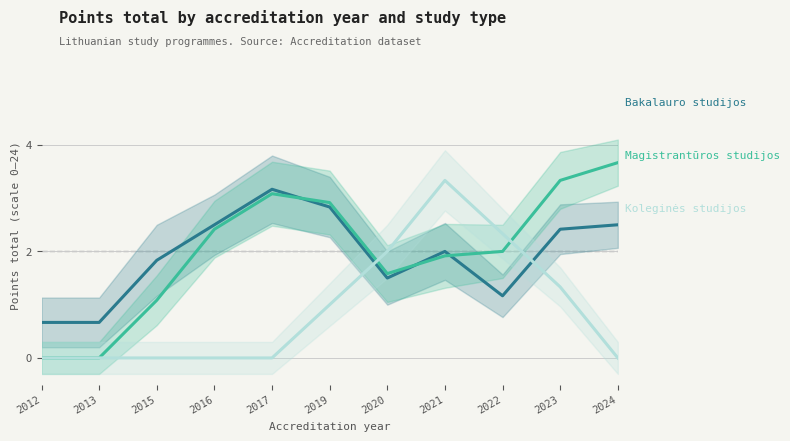

What is the difference between the Bakalauro studijos values at 2024 and 2021?

0.5